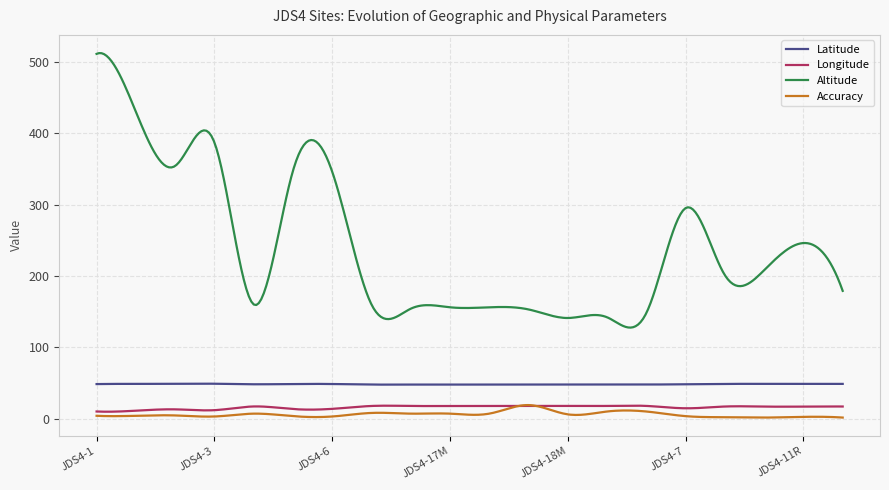

In Longitude, how many points are lower than both neighbors (excluding endpoints)?

8